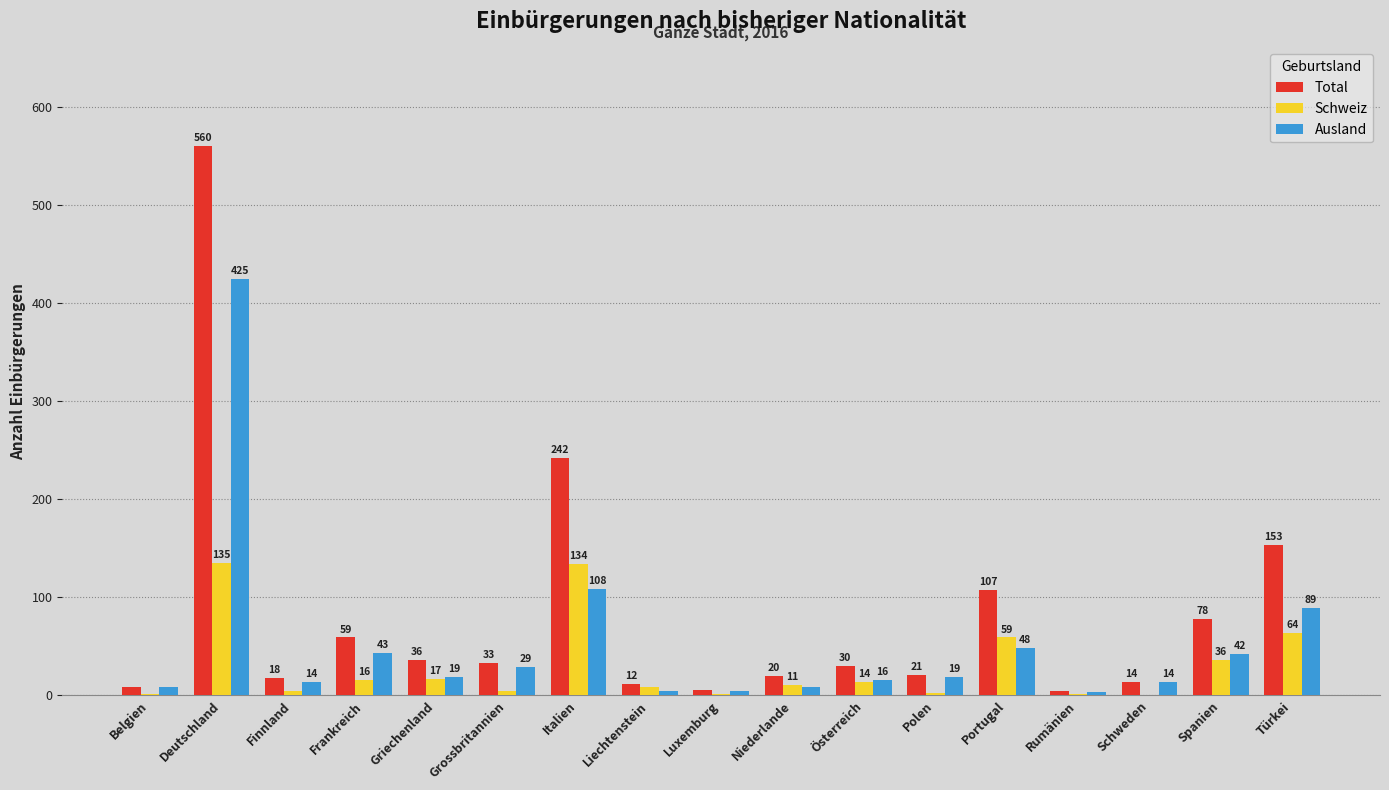

Between Deutschland and Türkei, which series saw the biggest shift?

Total